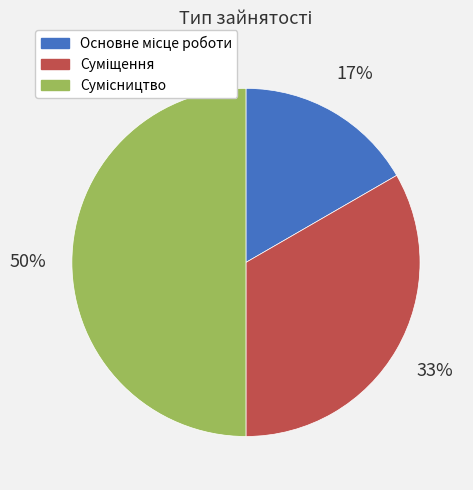

Count the number of slices in the pie.

3